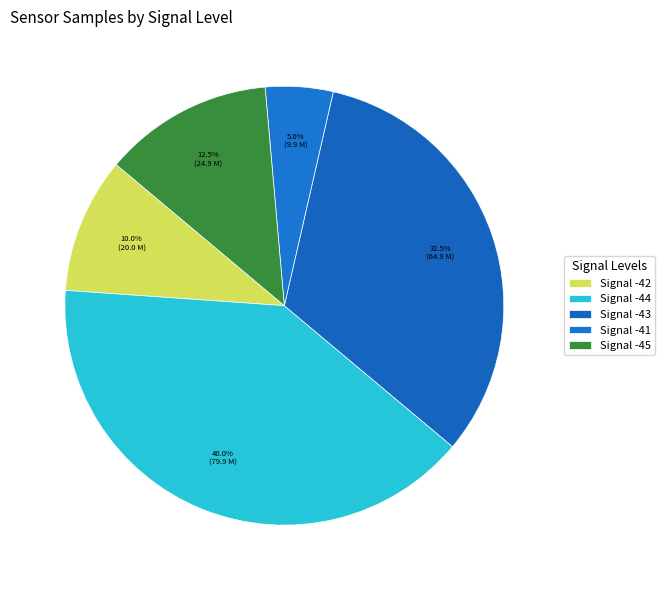

Does any single category account for the majority?

No